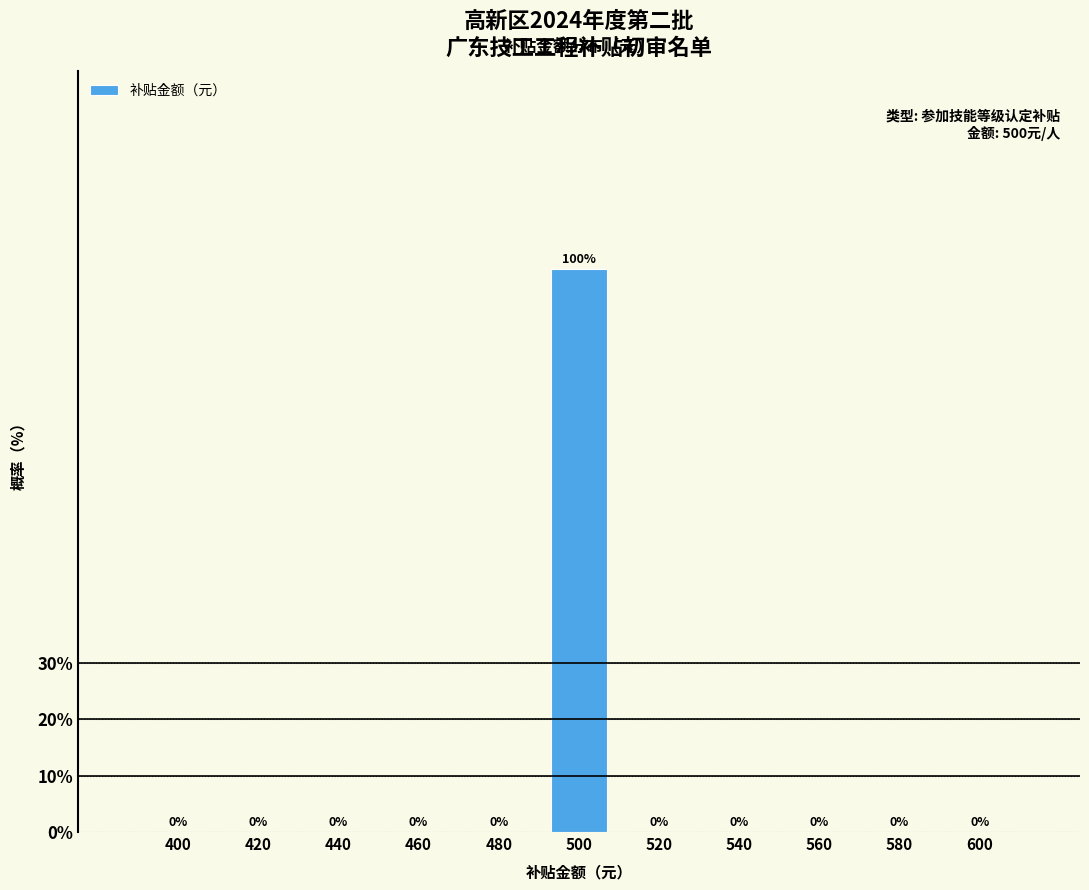

Reading left to right, transcribe all the data shown in this chart.

400=0	420=0	440=0	460=0	480=0	500=100	520=0	540=0	560=0	580=0	600=0